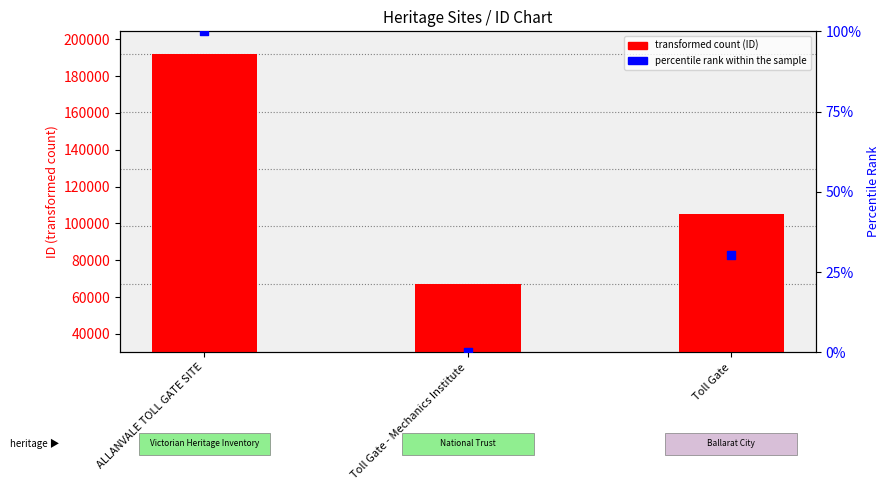

What is the total value across all series at Toll Gate?

105114.3